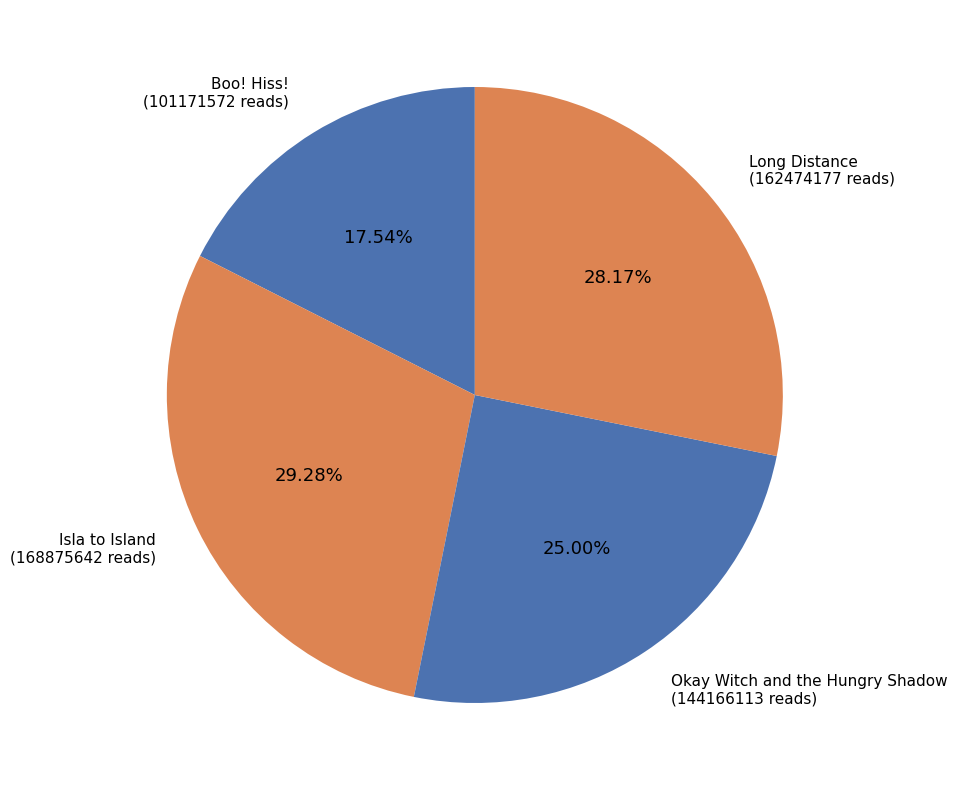

Is the sum of Boo! Hiss! and Okay Witch and the Hungry Shadow greater than half?

No